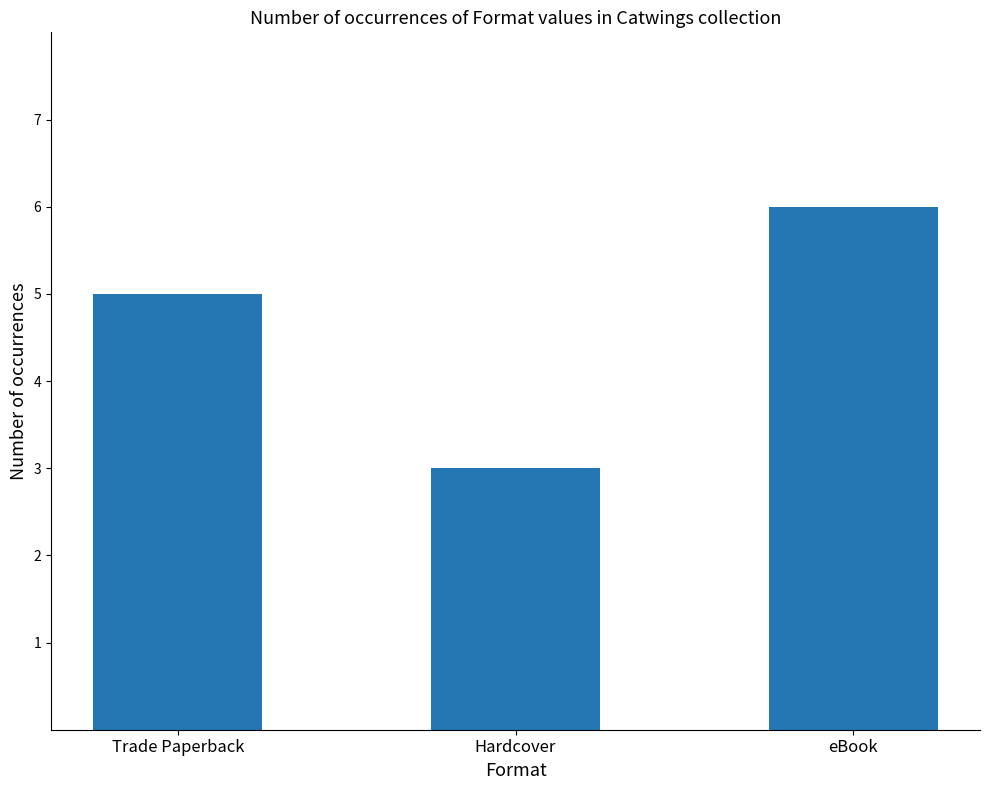

What is the value of the 2nd bar from the left?

3